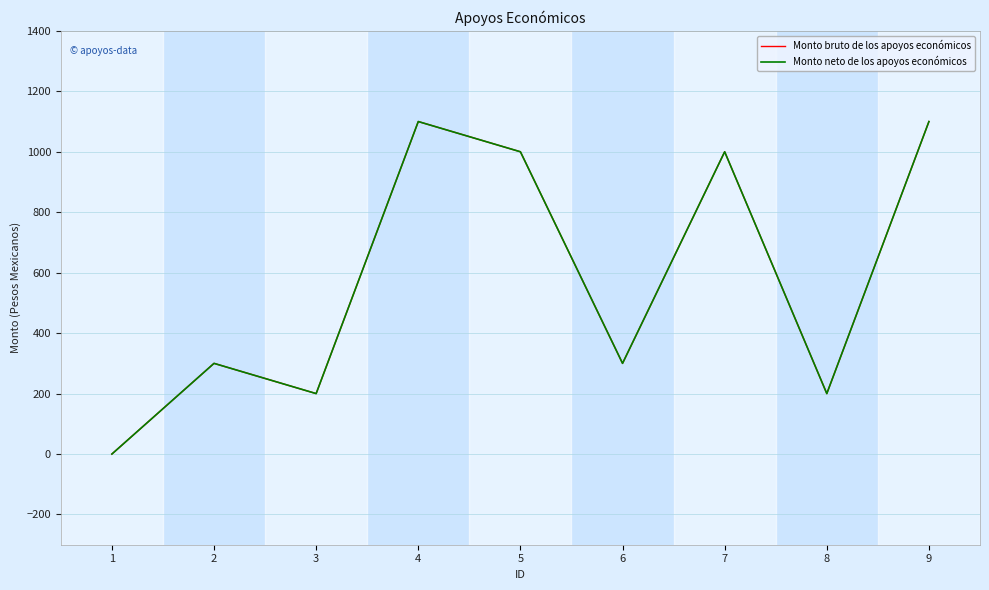

Read the Monto neto de los apoyos económicos value at 4, to the nearest 10.

1100